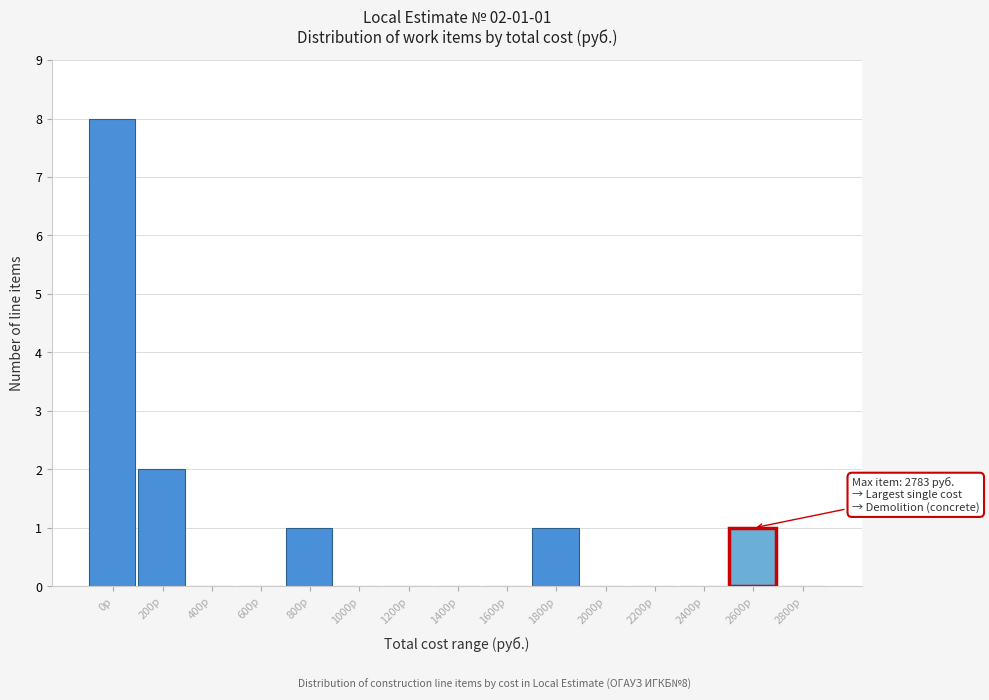

Reading left to right, extract all data points from this chart.

0р=8	200р=2	400р=0	600р=0	800р=1	1000р=0	1200р=0	1400р=0	1600р=0	1800р=1	2000р=0	2200р=0	2400р=0	2600р=1	2800р=0